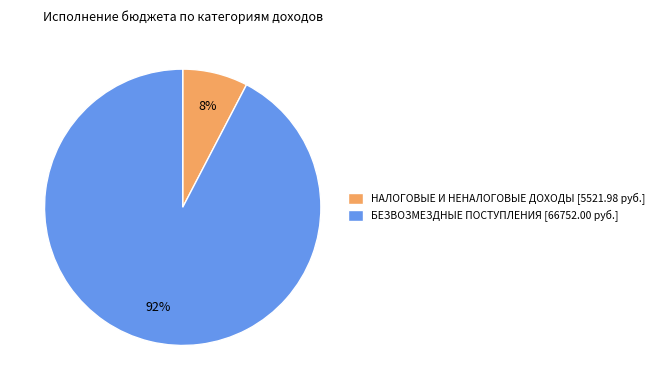

Between БЕЗВОЗМЕЗДНЫЕ ПОСТУПЛЕНИЯ [66752.00 руб.] and НАЛОГОВЫЕ И НЕНАЛОГОВЫЕ ДОХОДЫ [5521.98 руб.], which is larger?

БЕЗВОЗМЕЗДНЫЕ ПОСТУПЛЕНИЯ [66752.00 руб.]